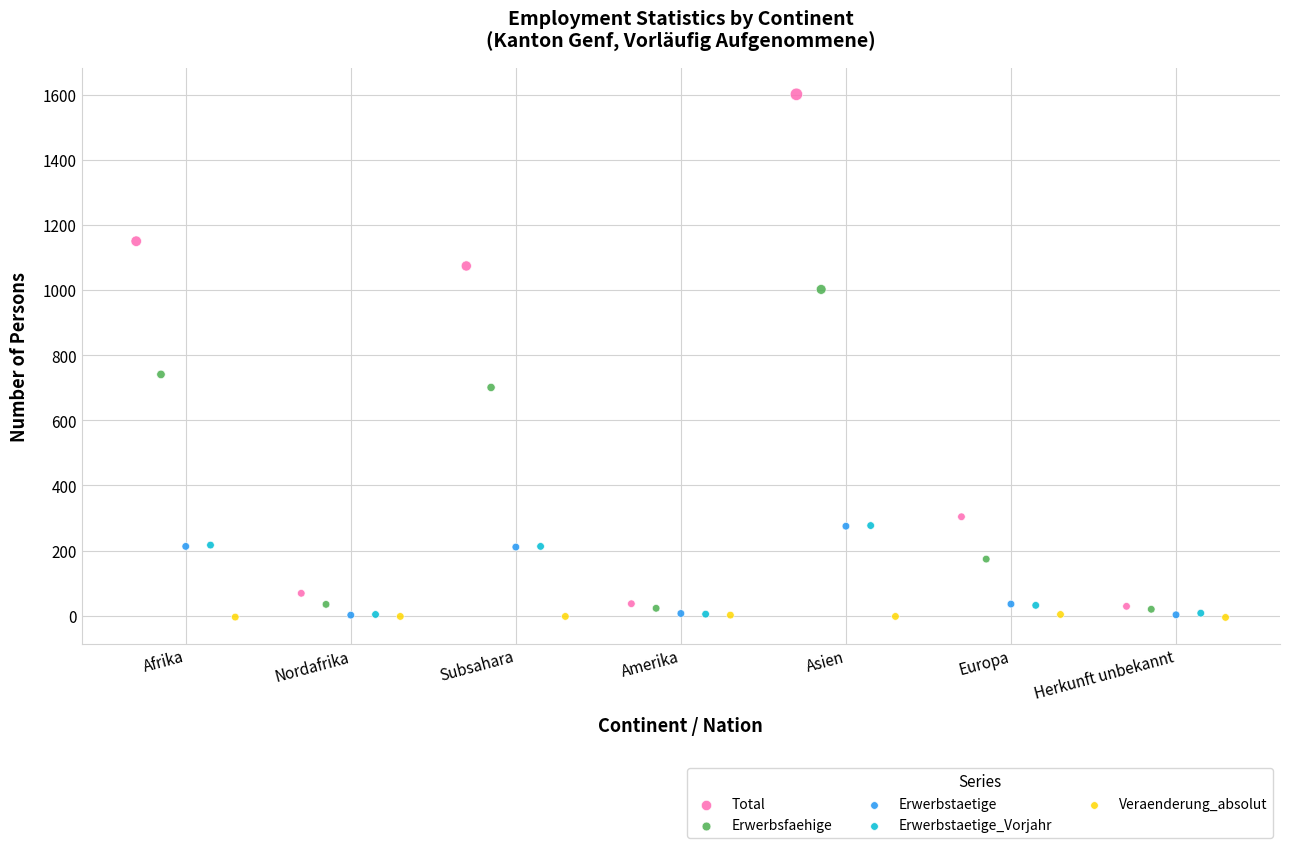

What are all the series names shown in the legend?

Total, Erwerbsfaehige, Erwerbstaetige, Erwerbstaetige_Vorjahr, Veraenderung_absolut